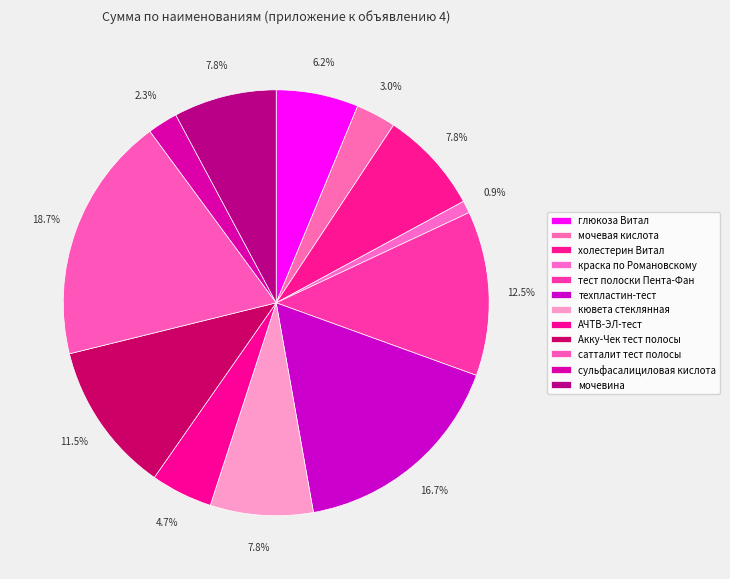

How many segments does this pie chart have?

12